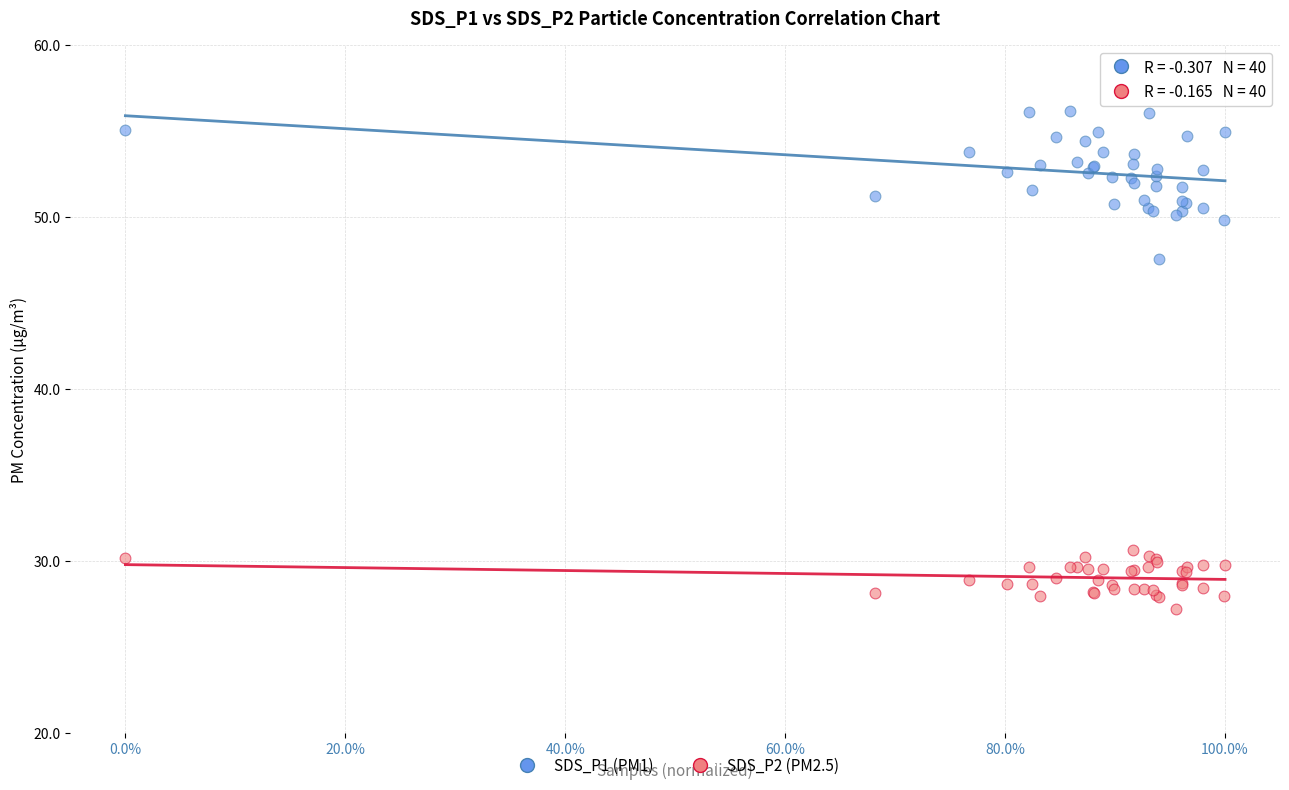

Which series has the widest spread of Y values?

SDS_P1 (PM1)